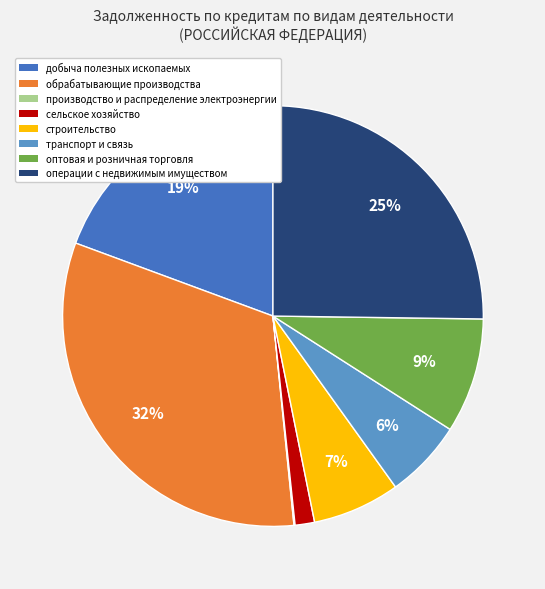

What percentage is the сельское хозяйство slice, to the nearest percent?

1%